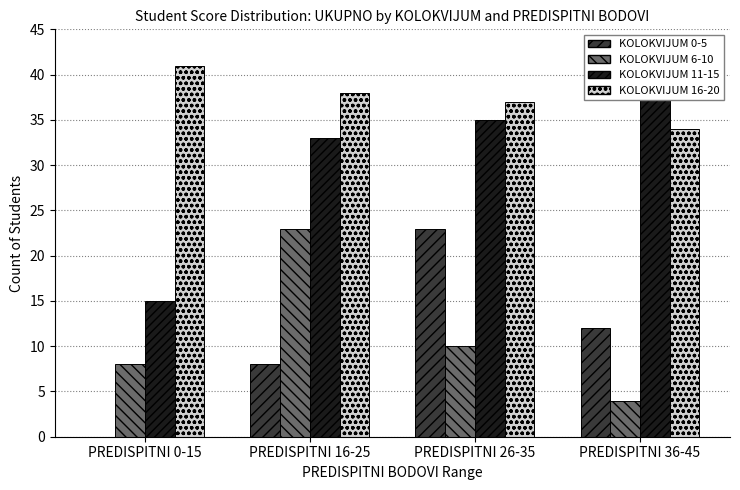

Rank the categories by KOLOKVIJUM 16-20 value from highest to lowest.

PREDISPITNI 0-15, PREDISPITNI 16-25, PREDISPITNI 26-35, PREDISPITNI 36-45